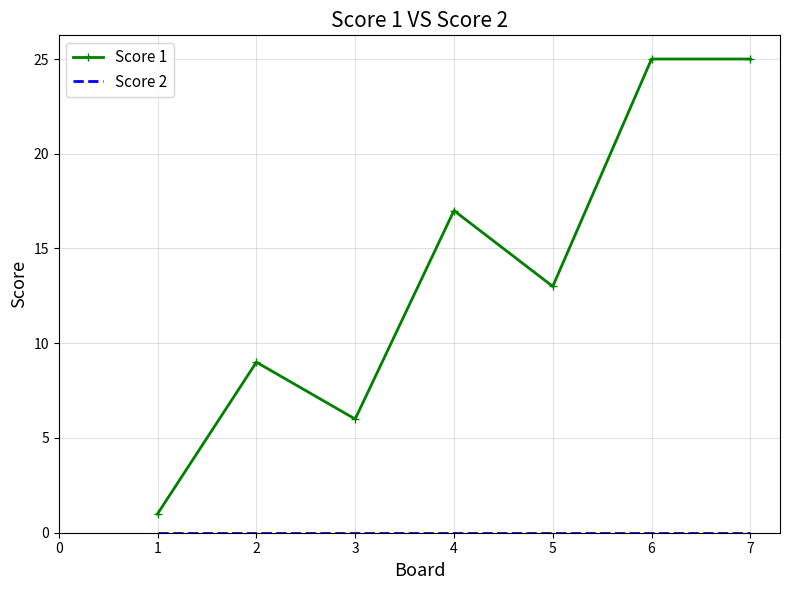

Which series has the widest spread of values?

Score 1